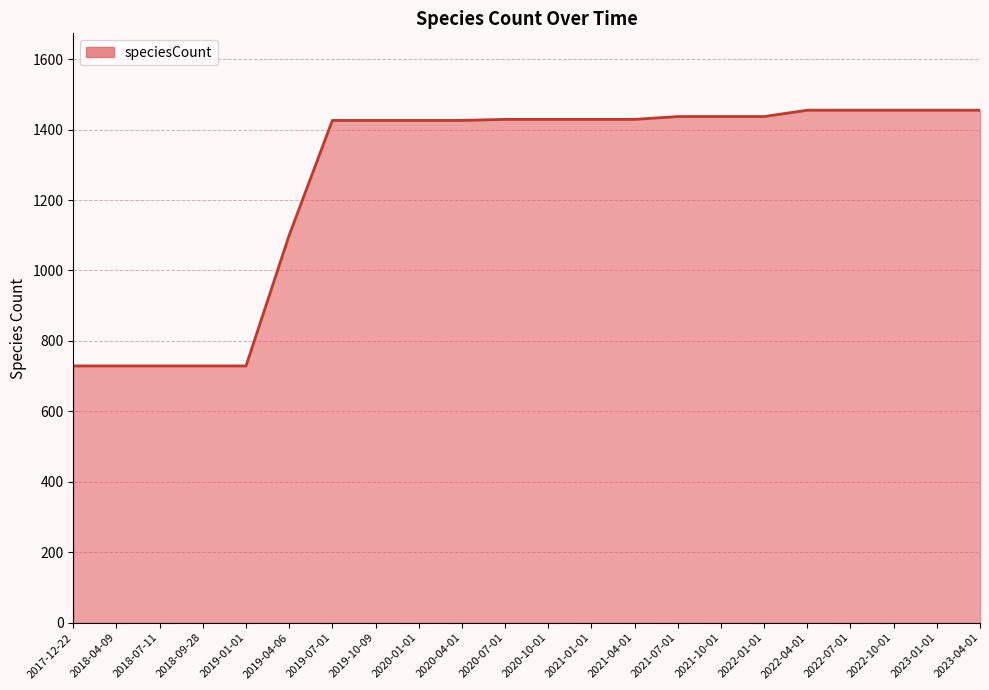

Count the number of data series in this chart.

1